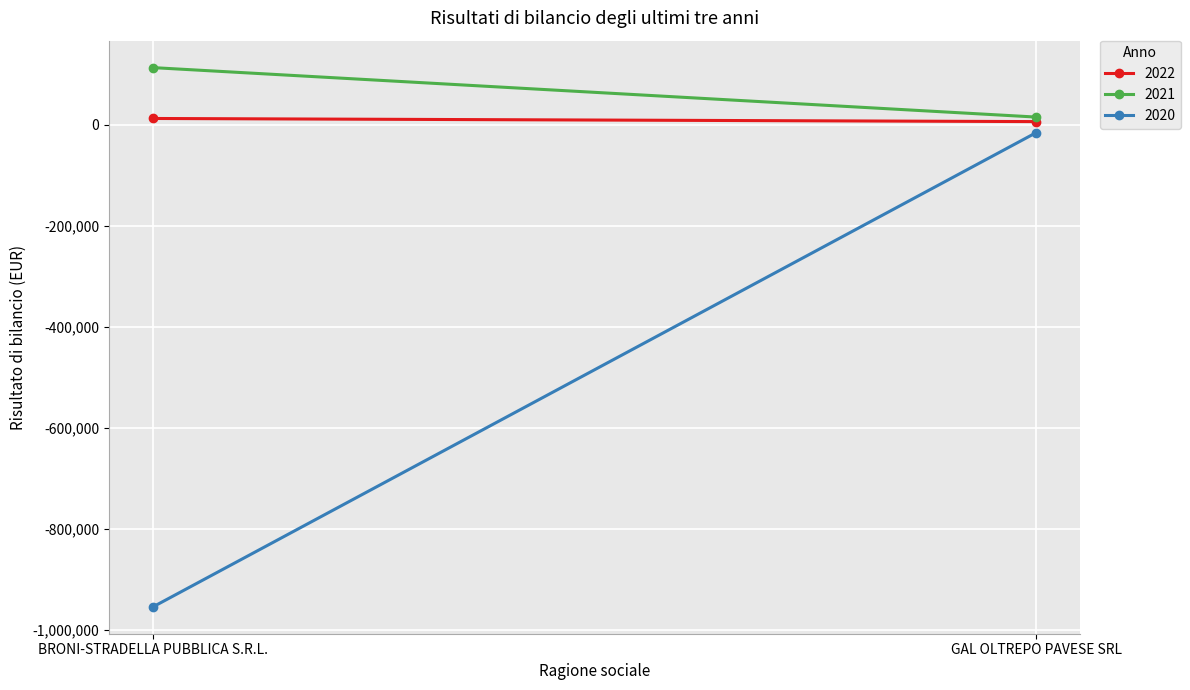

At how many categories does at least one series exceed -718751?

2